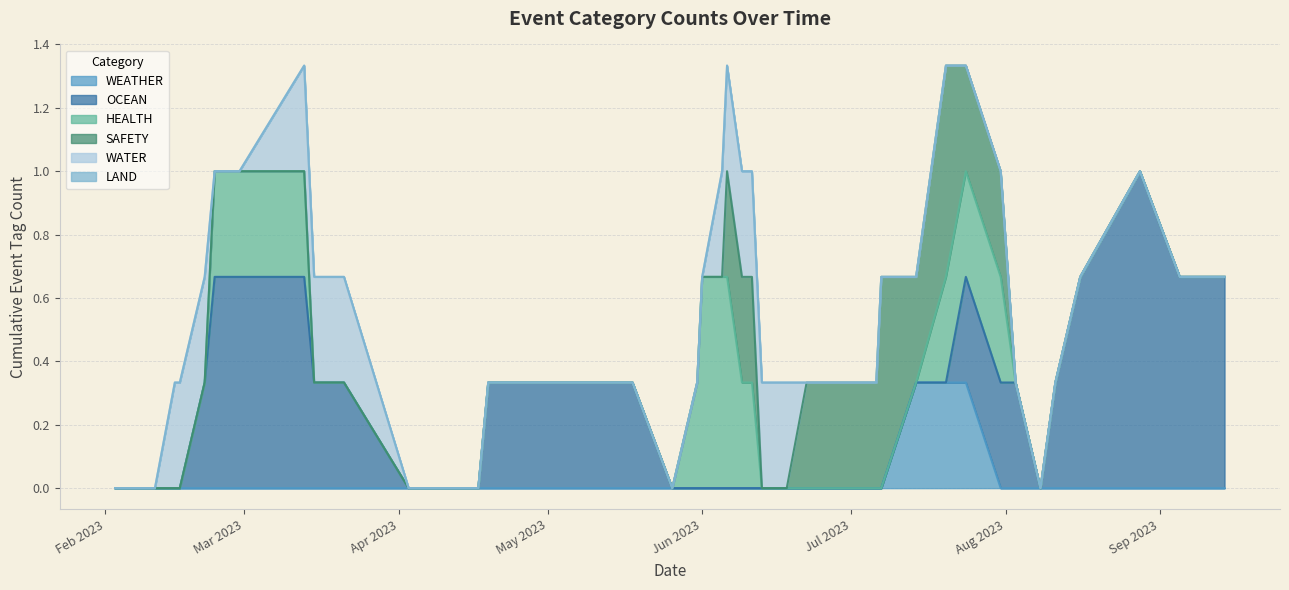

True or false: LAND has a value of 0 at 2023-02-03.

True